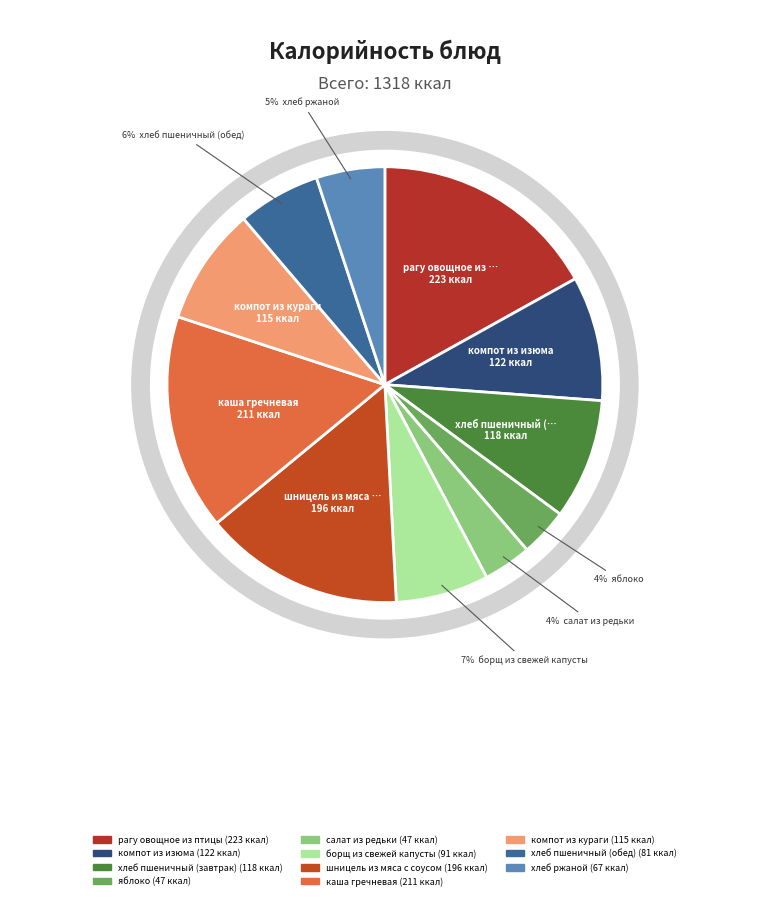

How many slices are in this pie chart?

11